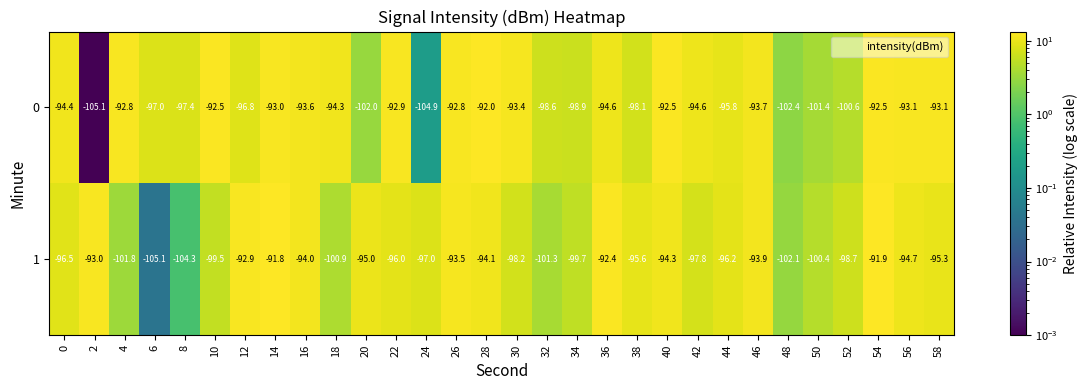

At which label is 0 closest to -98?

38